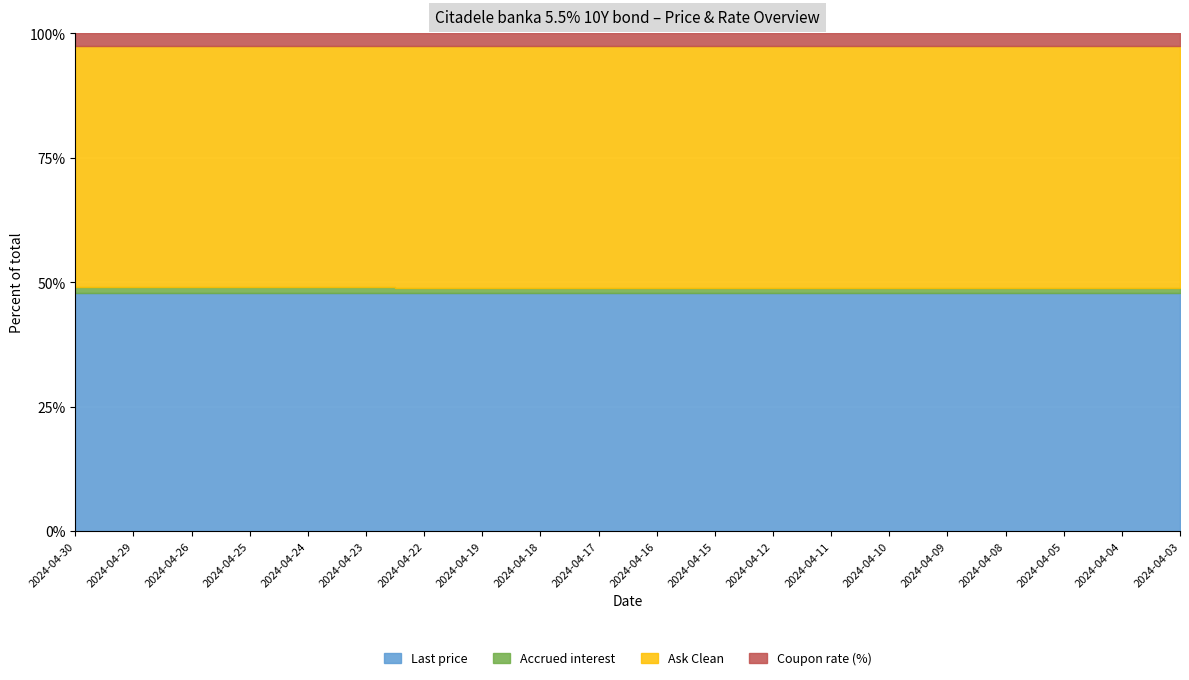

How many lines are shown in the chart?

4